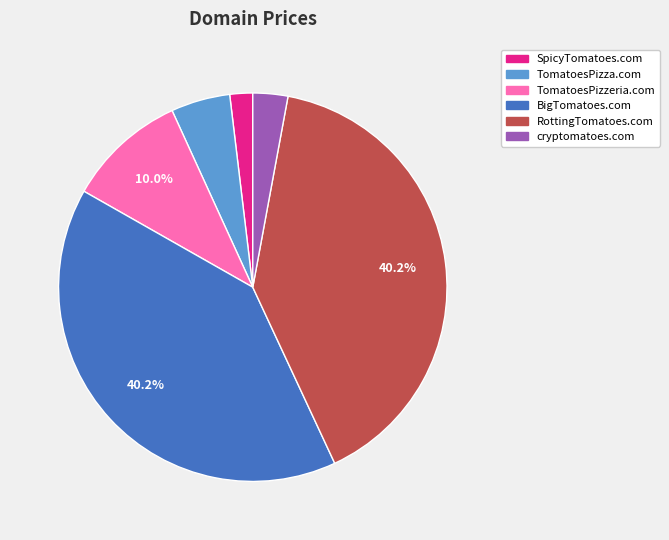

What is the smallest slice in the pie chart?

SpicyTomatoes.com